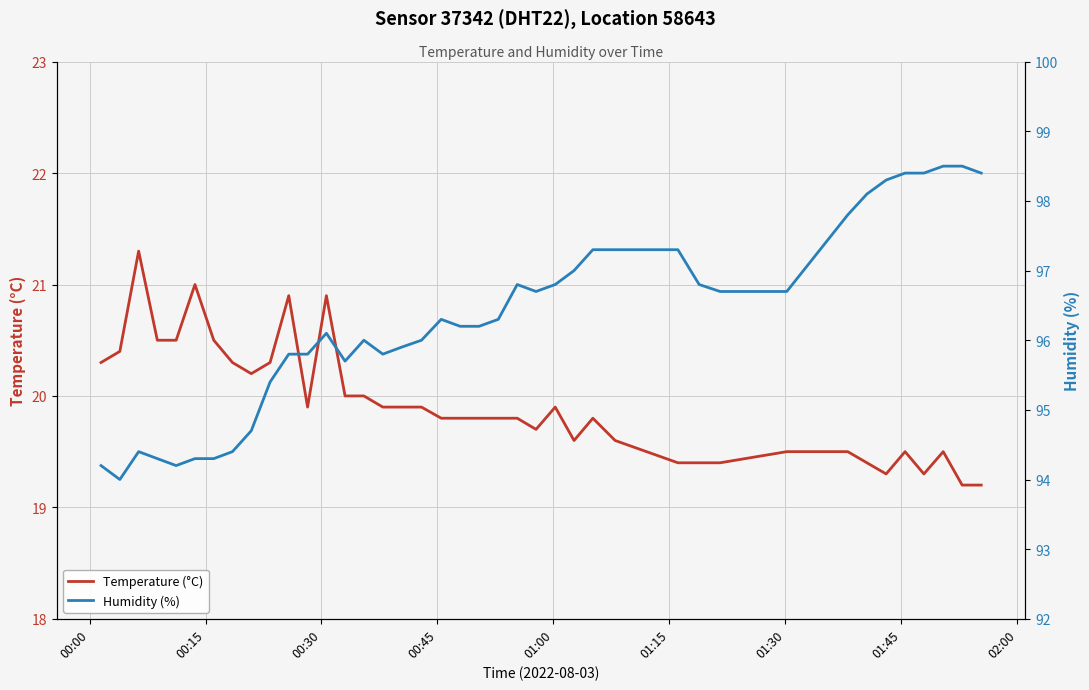

What is the maximum value shown in the chart?

98.5